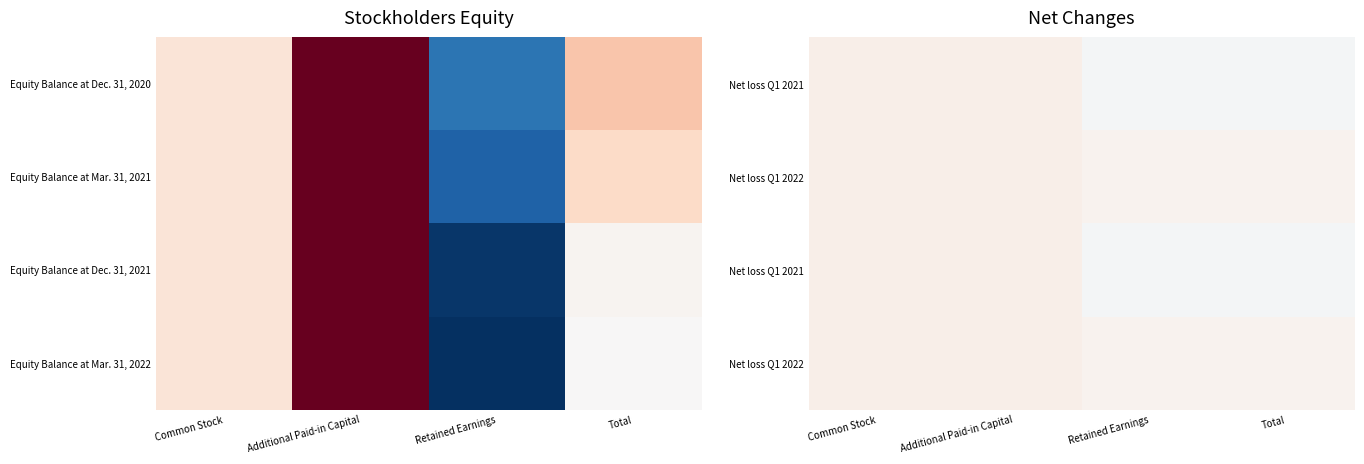

At how many categories does at least one series exceed -2249?

2